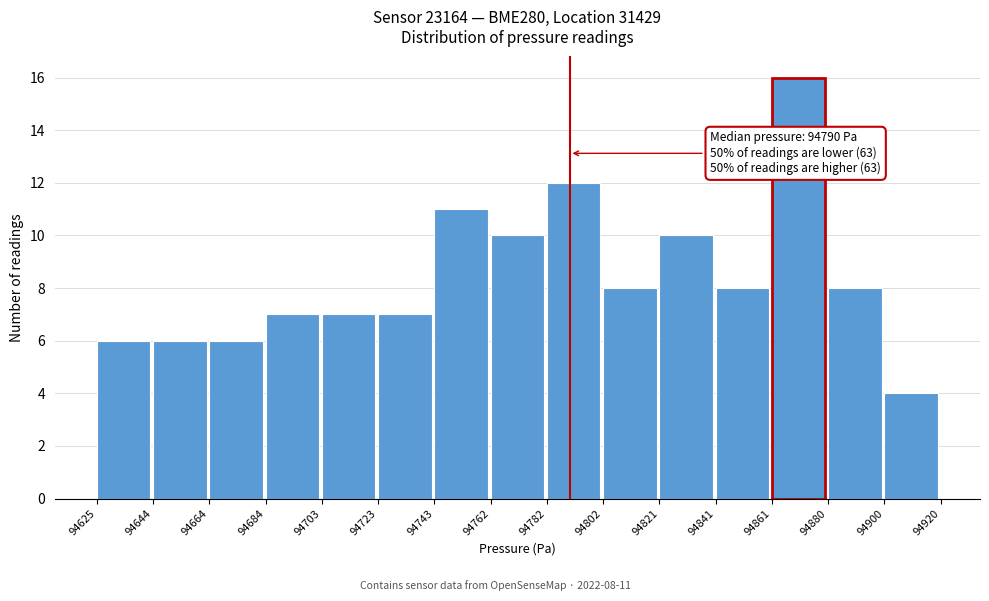

Over which range of the x-axis is the bar tallest?

94861 to 94880